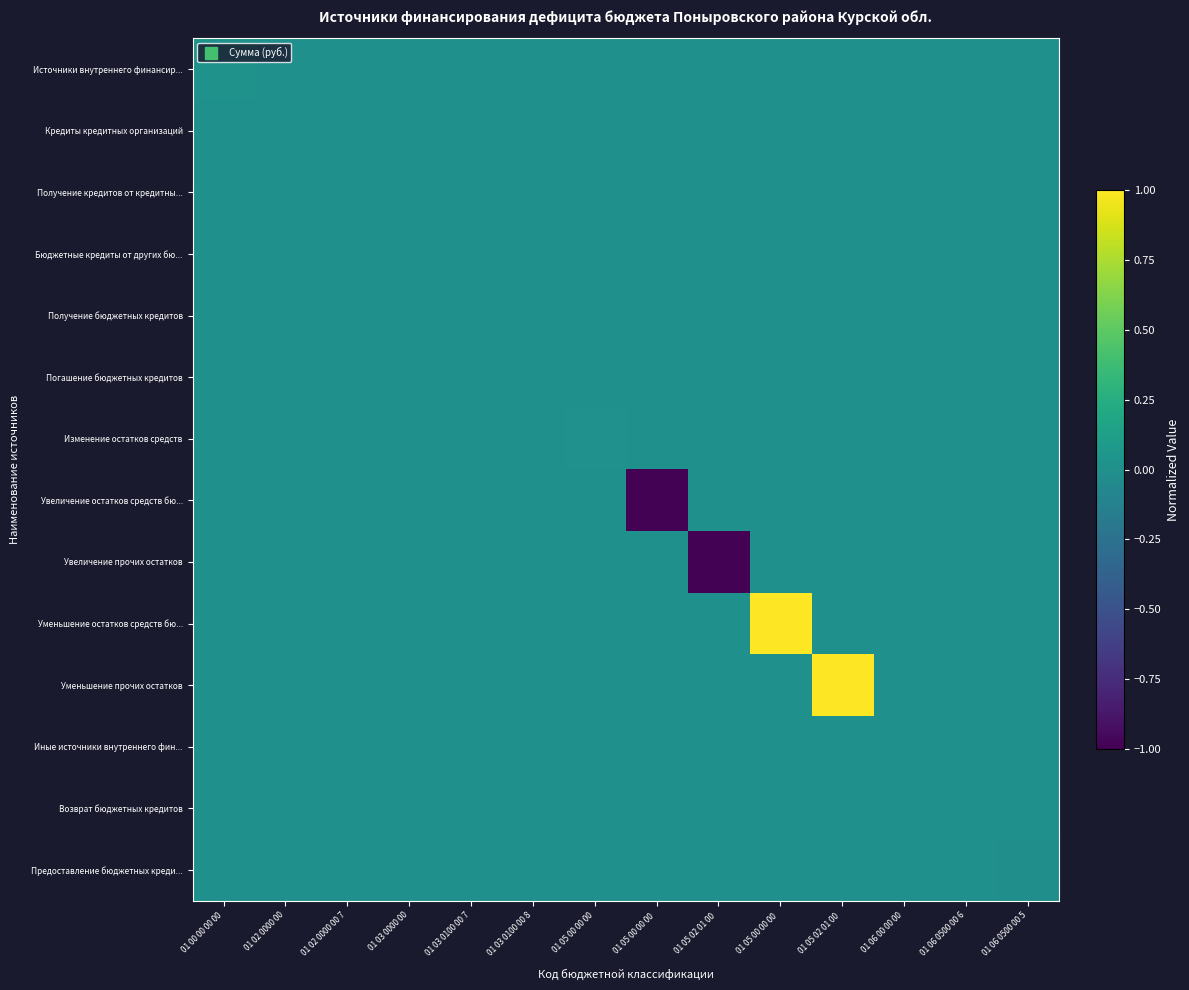

At how many categories does at least one series exceed 0?

7